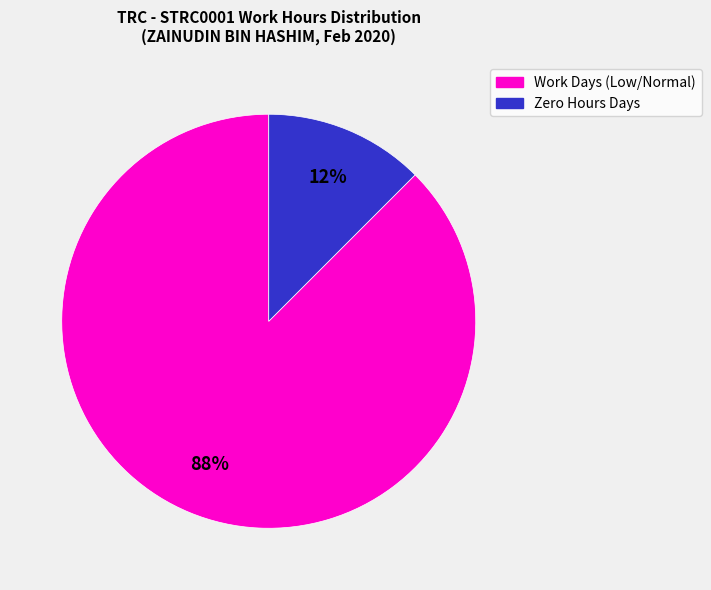

The Zero Hours Days slice represents 12% of the pie. True or false?

True